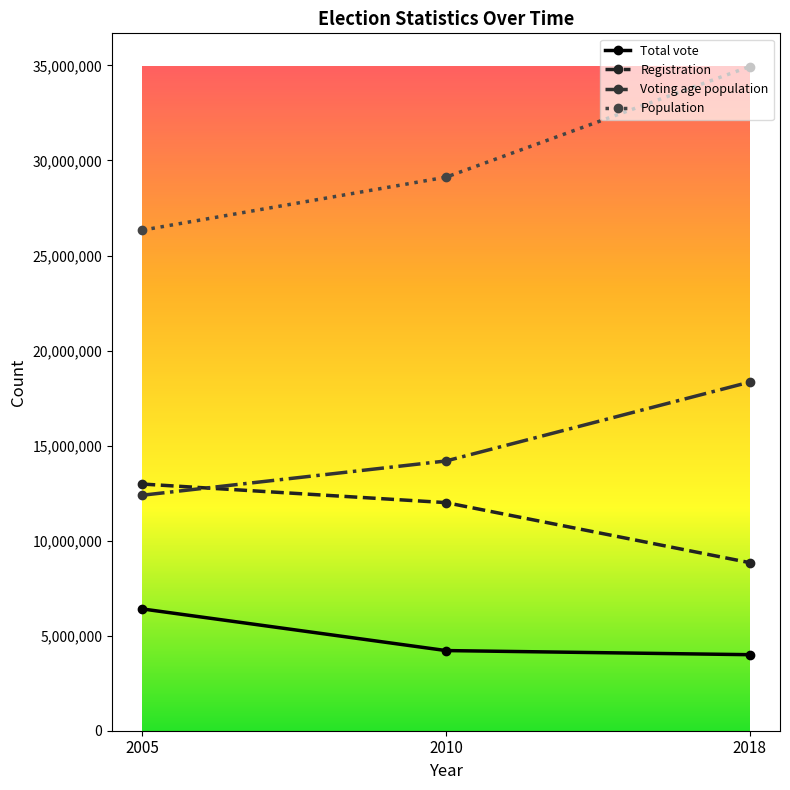

Reading right to left, extract all data points from this chart.

Total vote: 2018=4000000	2010=4216594	2005=6406615
Registration: 2018=8843151	2010=12000000	2005=12977336
Voting age population: 2018=18340292	2010=14191908	2005=12389532
Population: 2018=34940837	2010=29120727	2005=26334702